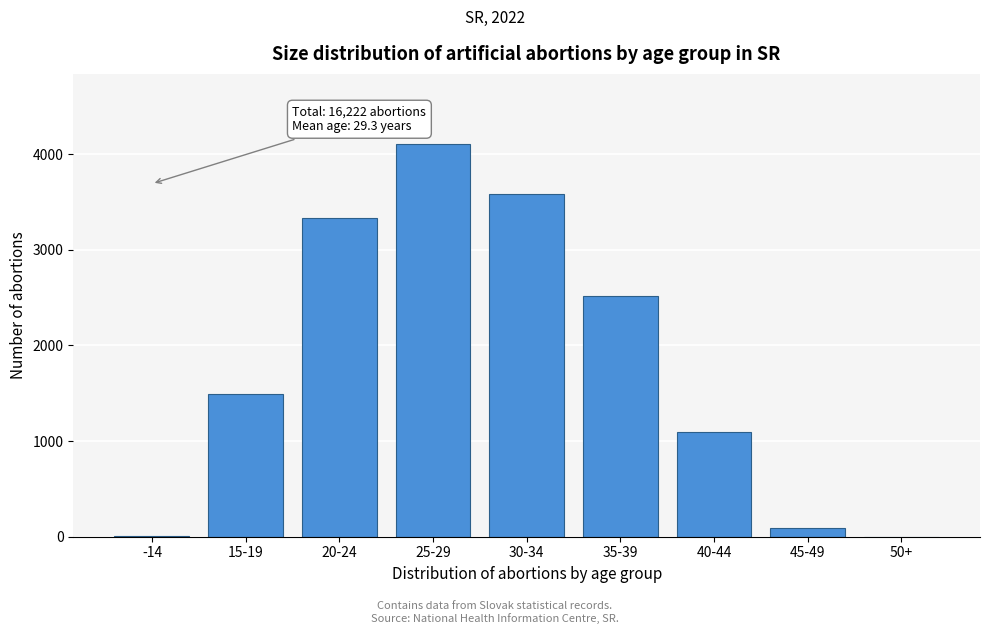

Which category has the highest value across all series?

25-29